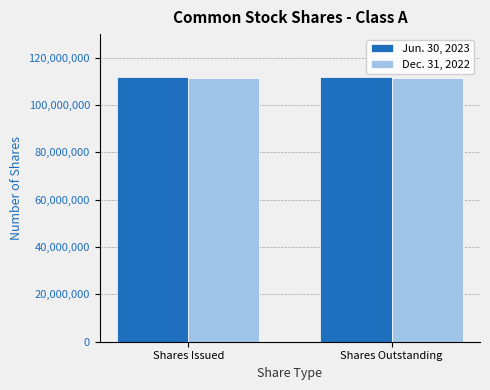

List the series in order of their overall mean, lowest first.

Dec. 31, 2022, Jun. 30, 2023